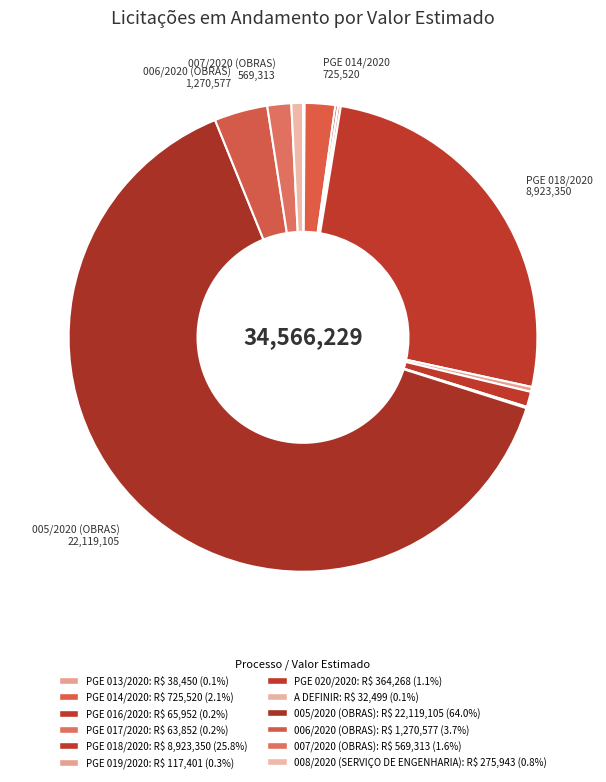

True or false: PGE 020/2020 accounts for 12% of the total.

False